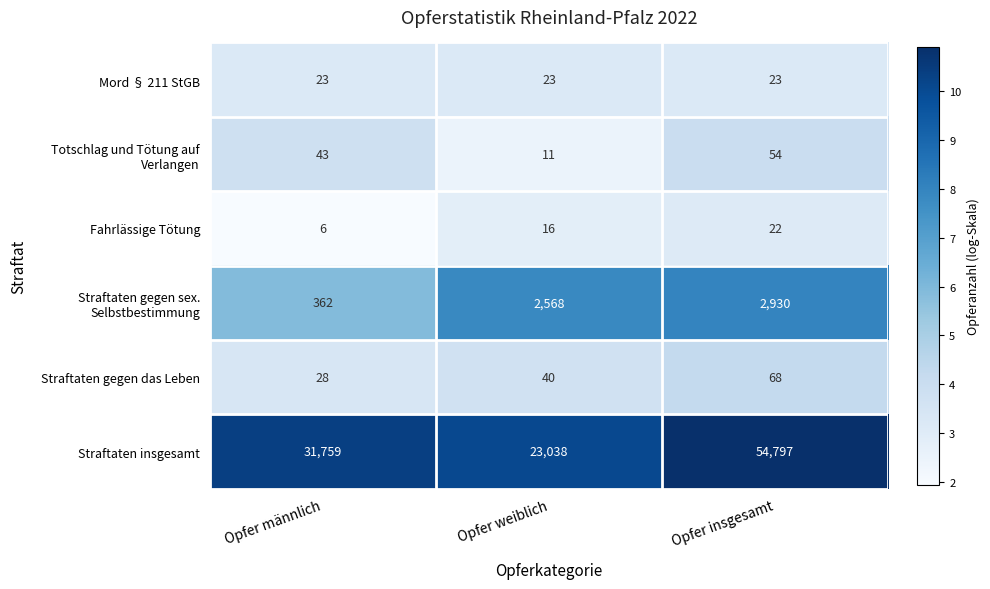

Which series has the widest spread of values?

Straftaten insgesamt